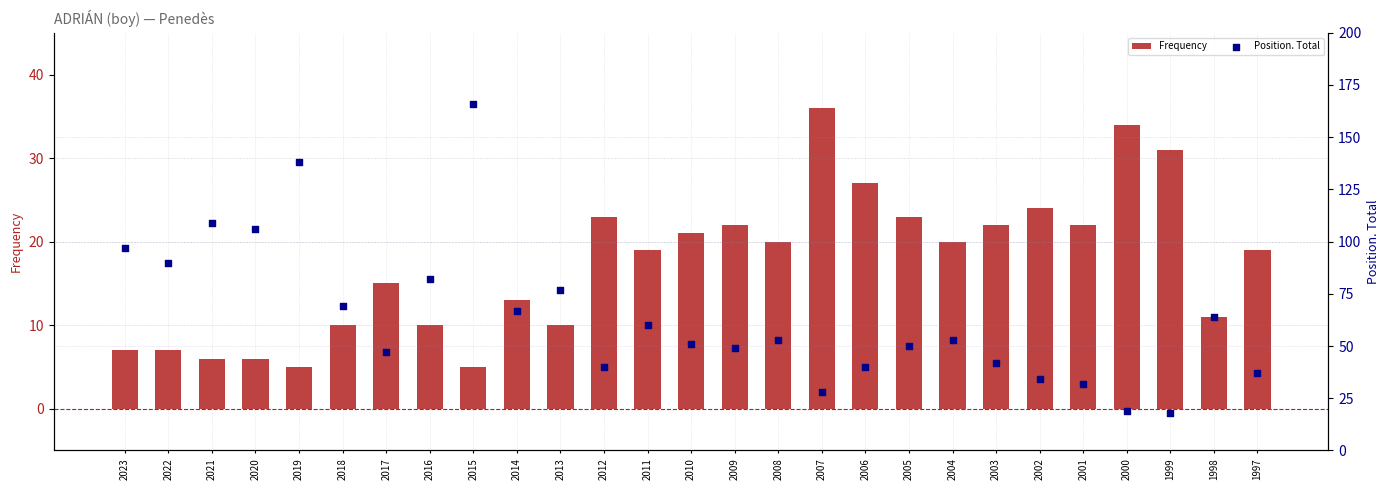

Which series contains the highest Y value?

Position. Total